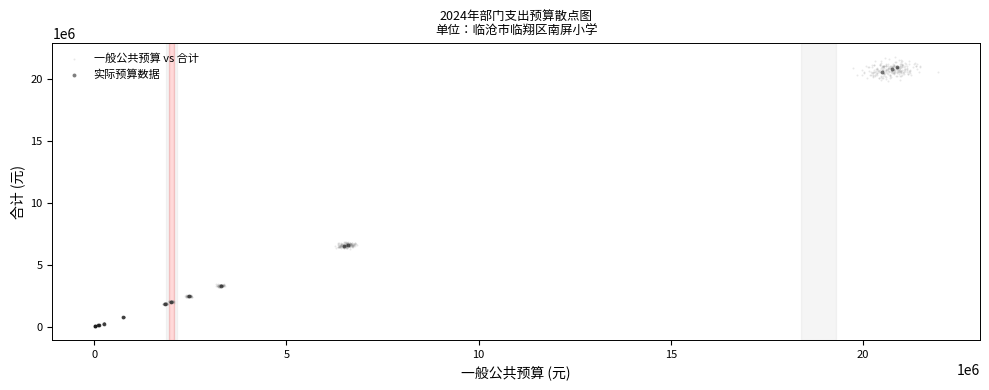

Which series has the widest spread of Y values?

一般公共预算 vs 合计